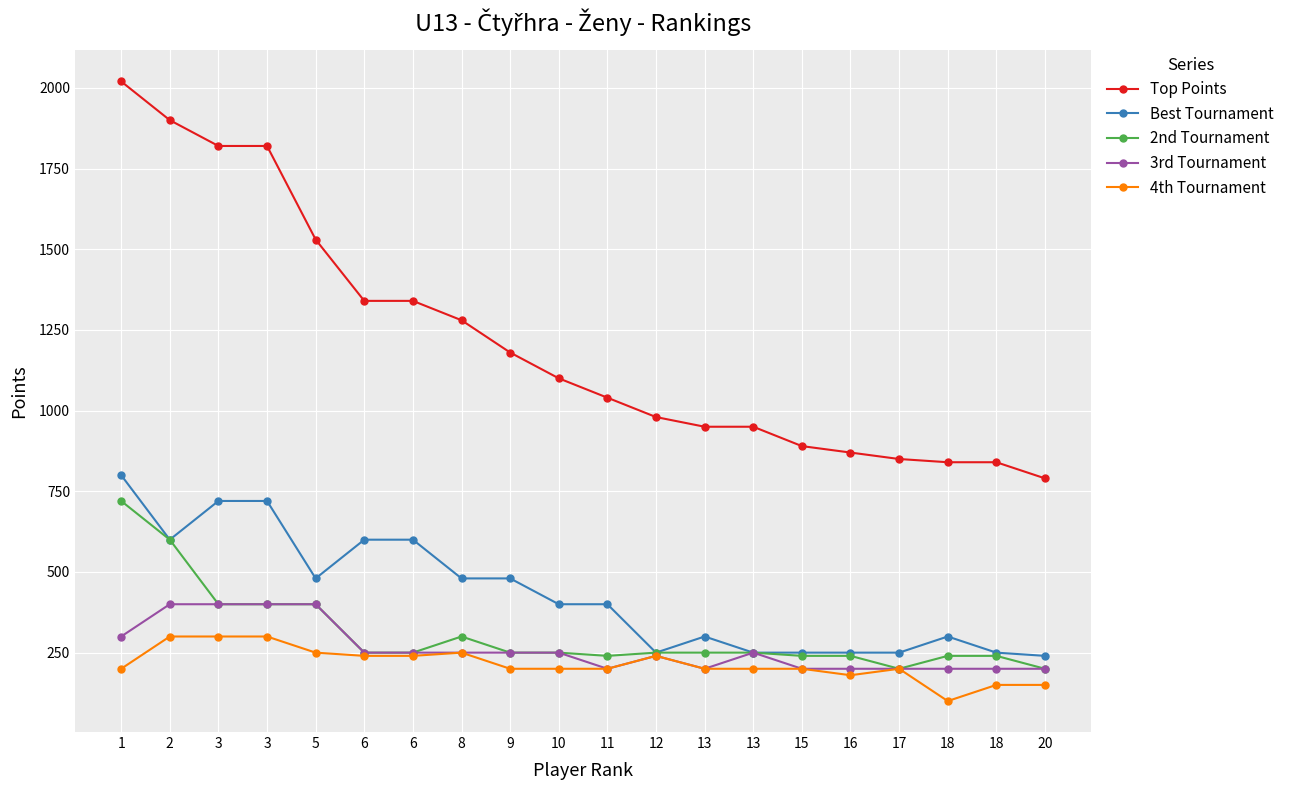

Is this an area chart (filled region under the line)?

No